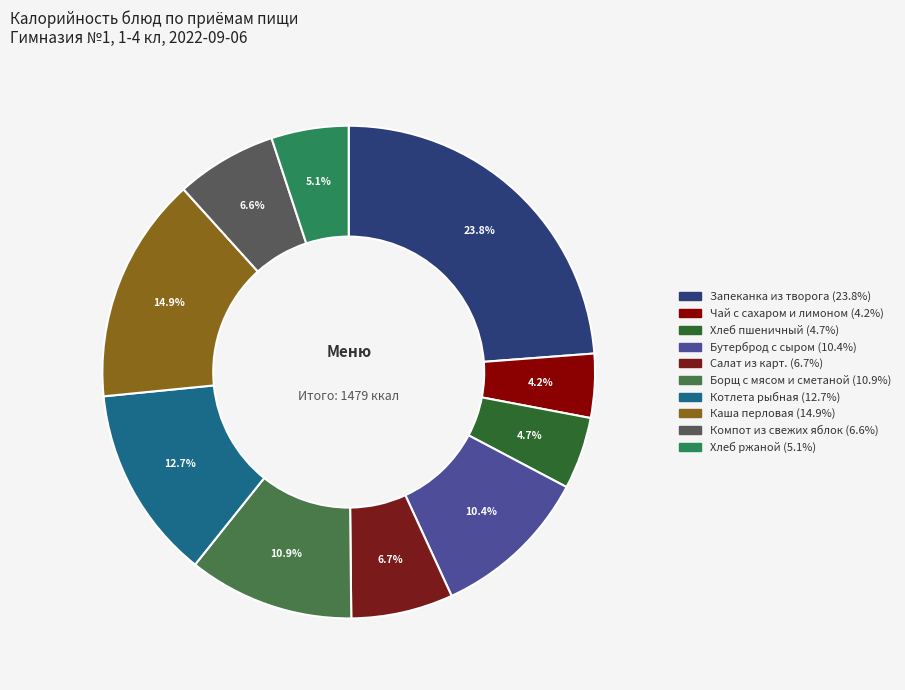

Which has a higher value, Каша перловая or Борщ с мясом и сметаной?

Каша перловая